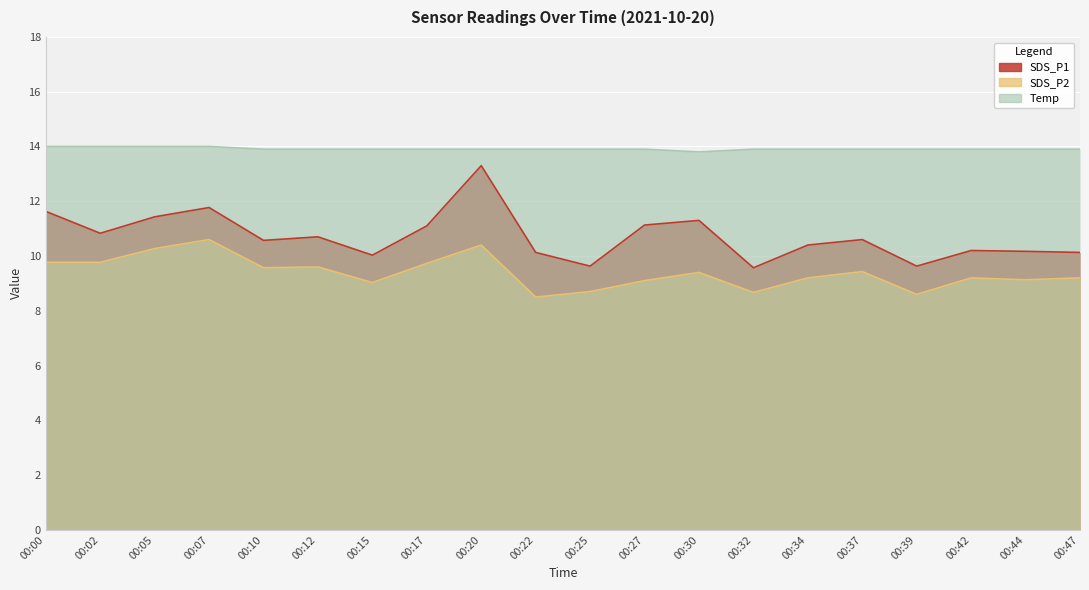

Which series has the largest total across all categories?

Temp